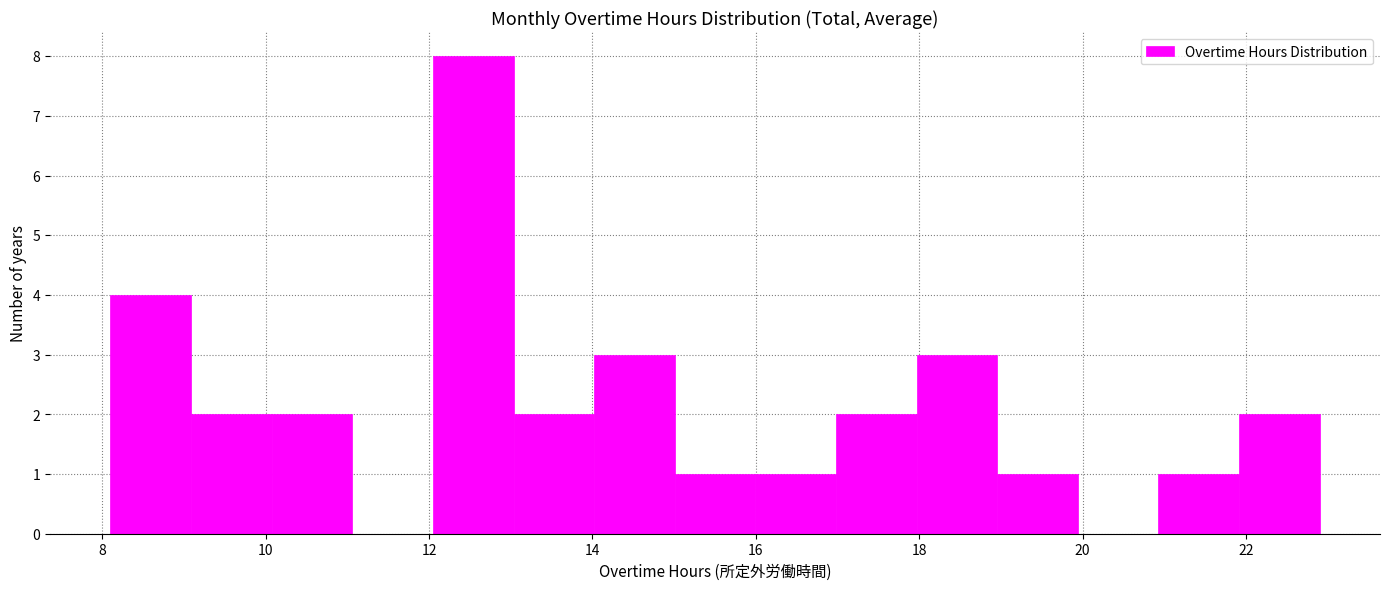

Reading left to right, transcribe this chart: for each bar, give the range it covers on the x-axis and its height. Neither the bar edges nor the heights are printed on the chart, so give them approximately, as read against the axes.

8.2 to 9.0: 4
9.0 to 10.0: 2
10.0 to 11.0: 2
11.0 to 12.0: 0
12.0 to 13.0: 8
13.0 to 14.0: 2
14.0 to 15.0: 3
15.0 to 16.0: 1
16.0 to 17.0: 1
17.0 to 18.0: 2
18.0 to 19.0: 3
19.0 to 20.0: 1
20.0 to 21.0: 0
21.0 to 22.0: 1
22.0 to 23.0: 2